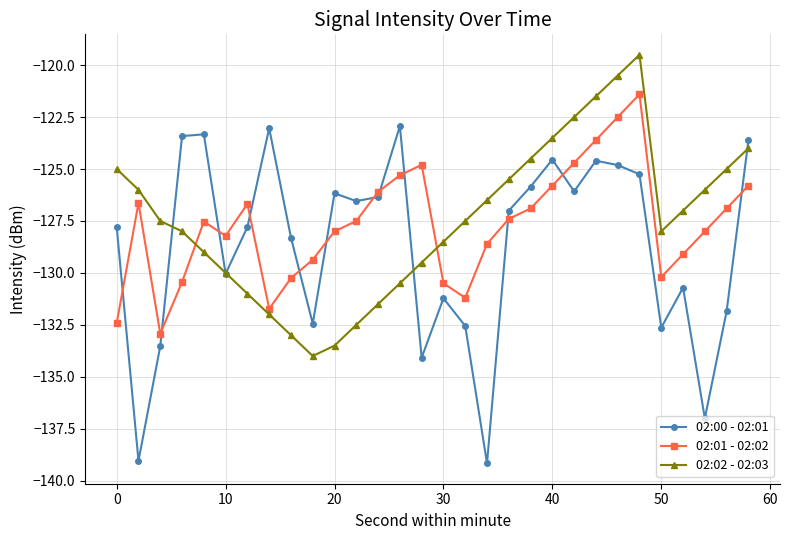

What is the smallest value displayed?

-139.2